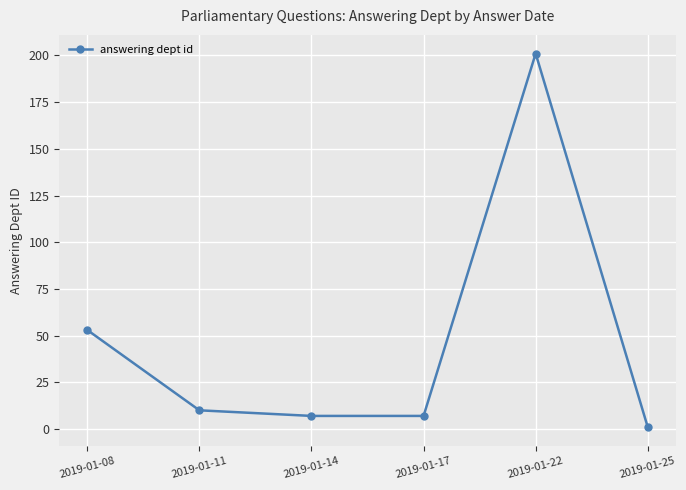

Count the number of data series in this chart.

1